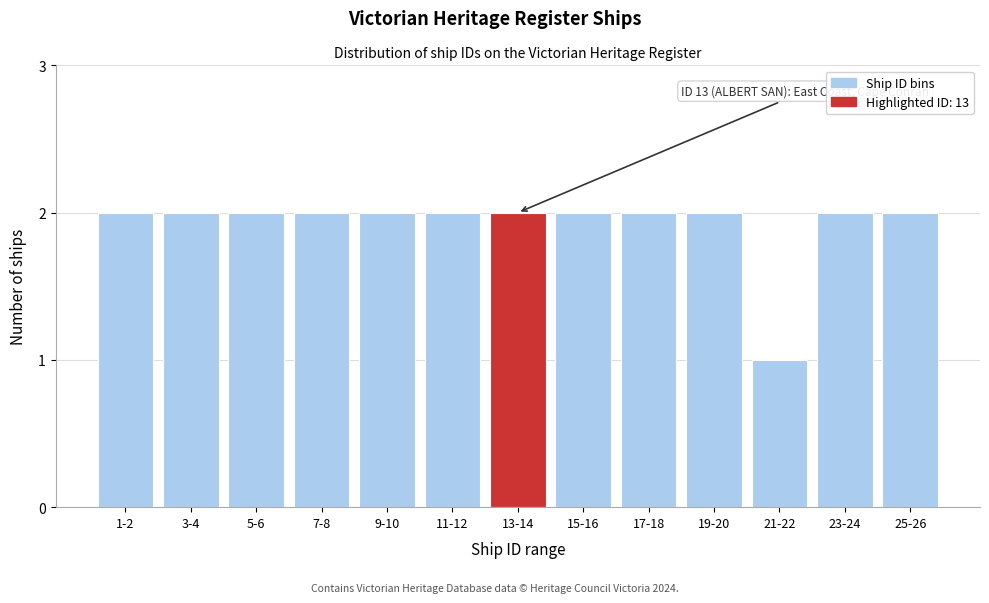

Reading right to left, list all the values displayed in this chart.

25-26=2	23-24=2	21-22=1	19-20=2	17-18=2	15-16=2	13-14=2	11-12=2	9-10=2	7-8=2	5-6=2	3-4=2	1-2=2